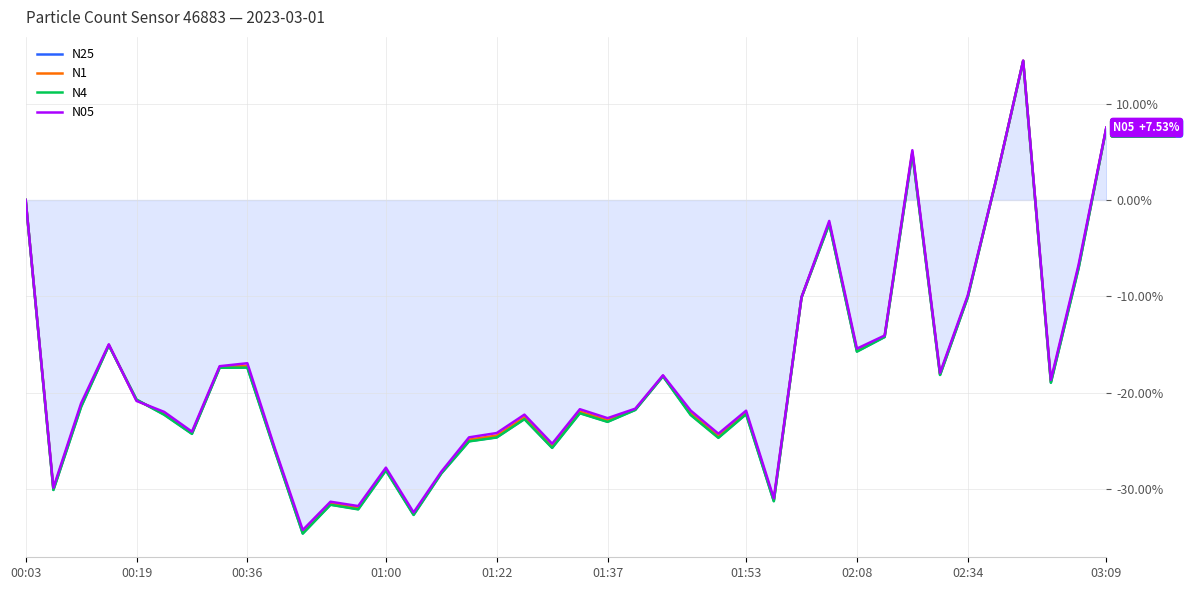

Which series has the widest spread of values?

N4